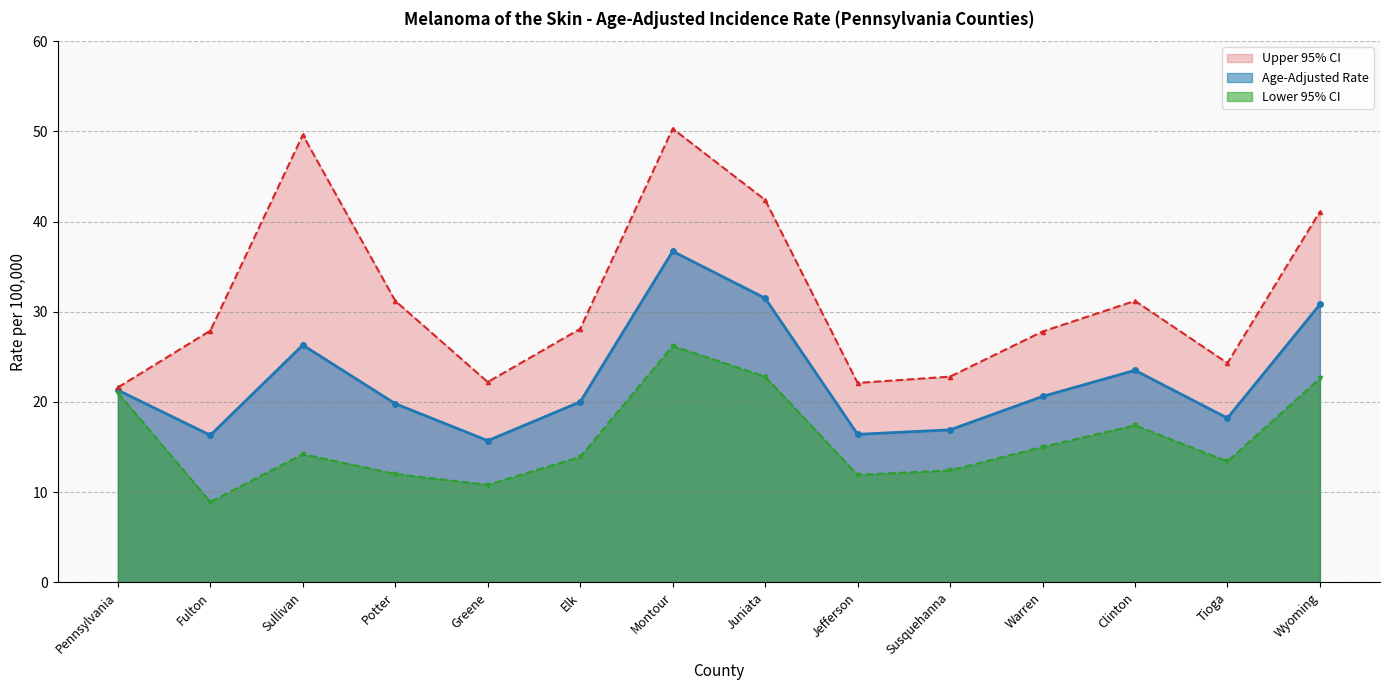

Which series changed the most between Sullivan and Wyoming?

Upper 95% CI